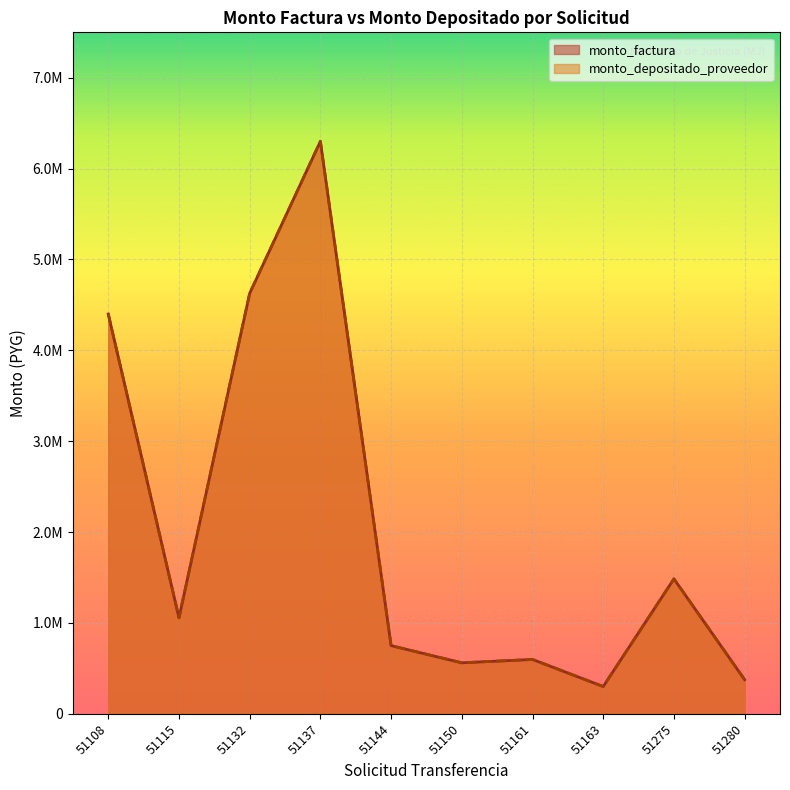

What are all the series names shown in the legend?

monto_factura, monto_depositado_proveedor